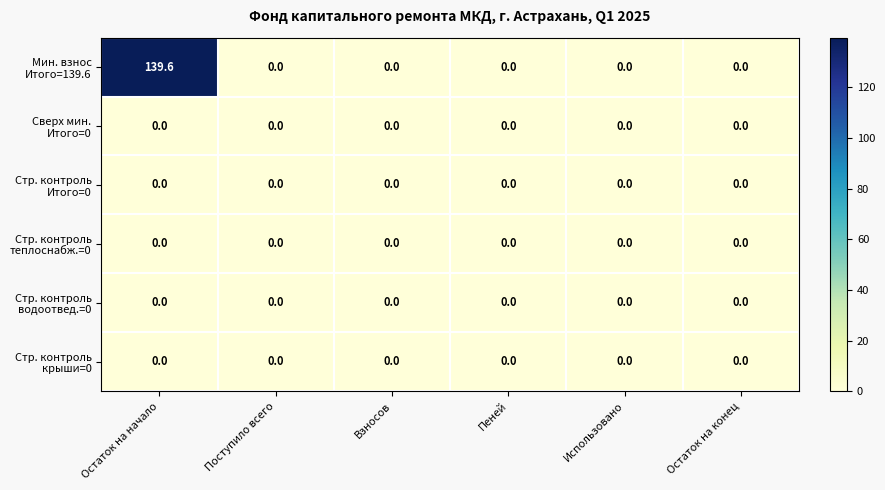

At which category is the sum across all series the highest?

Остаток на начало